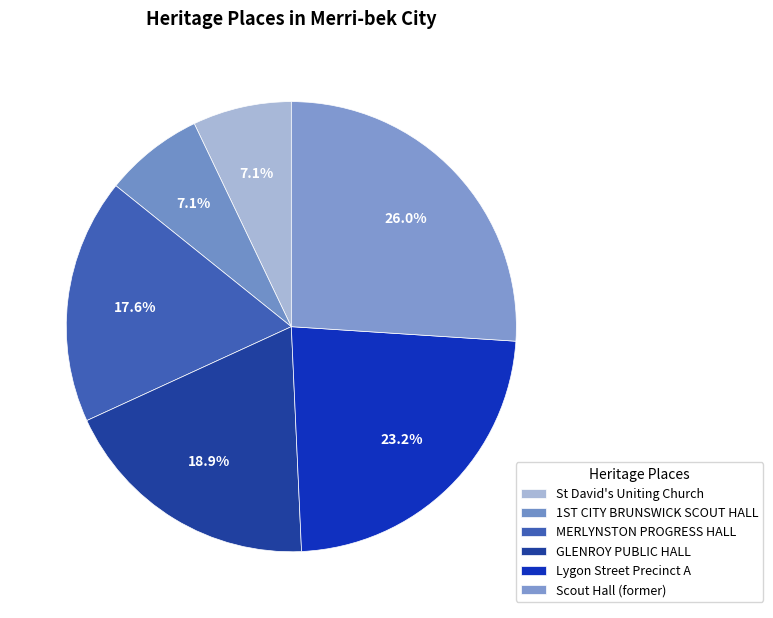

To the nearest percent, what percentage of the pie is Scout Hall (former)?

26%